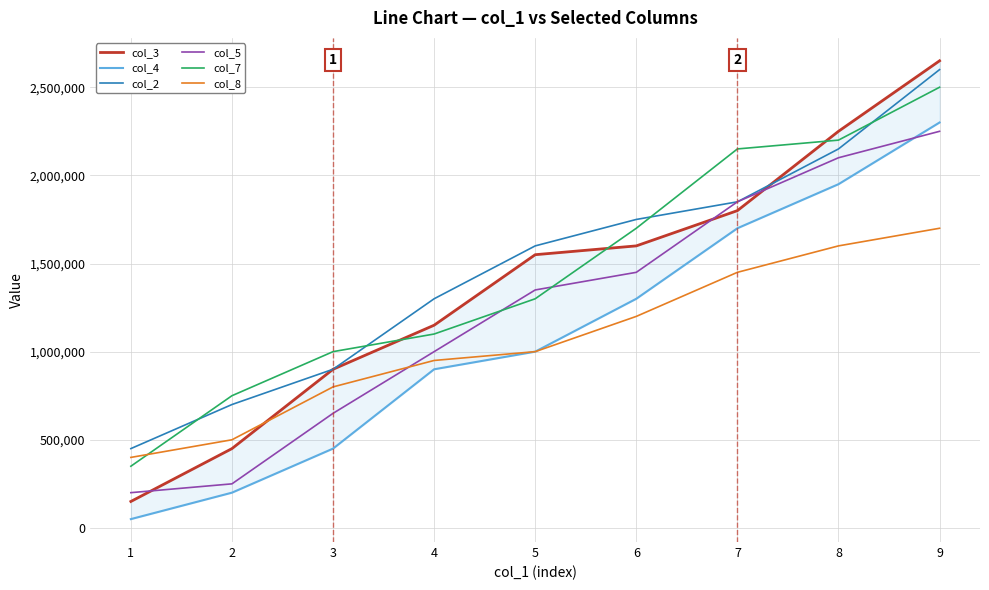

Count the col_4 values in the range 450000 to 1700000.

5